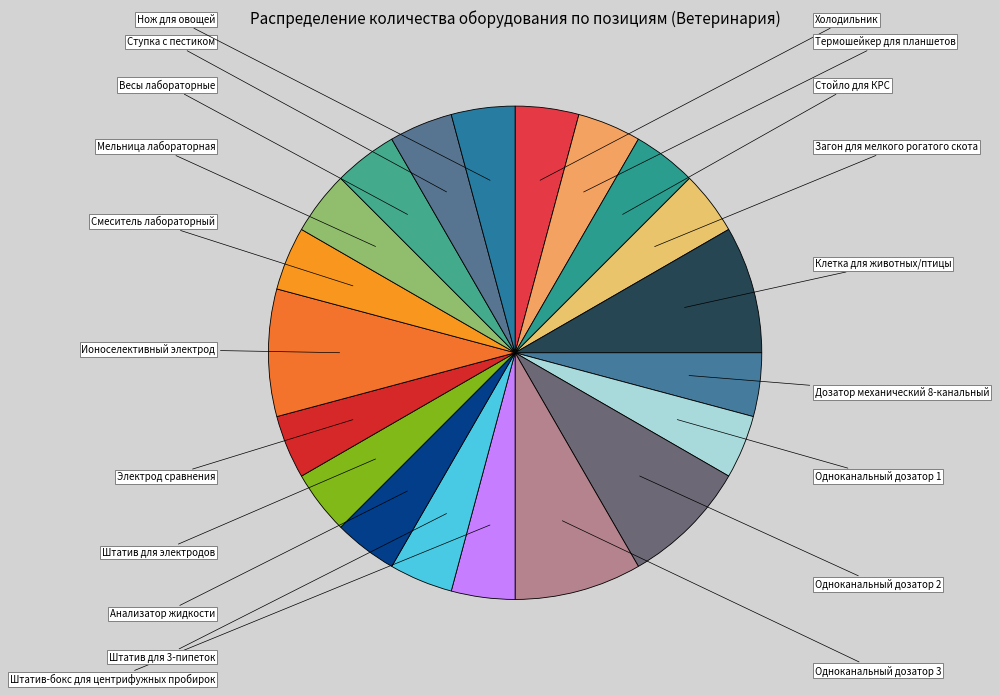

Which category has the biggest portion of the pie?

Клетка для животных/птицы